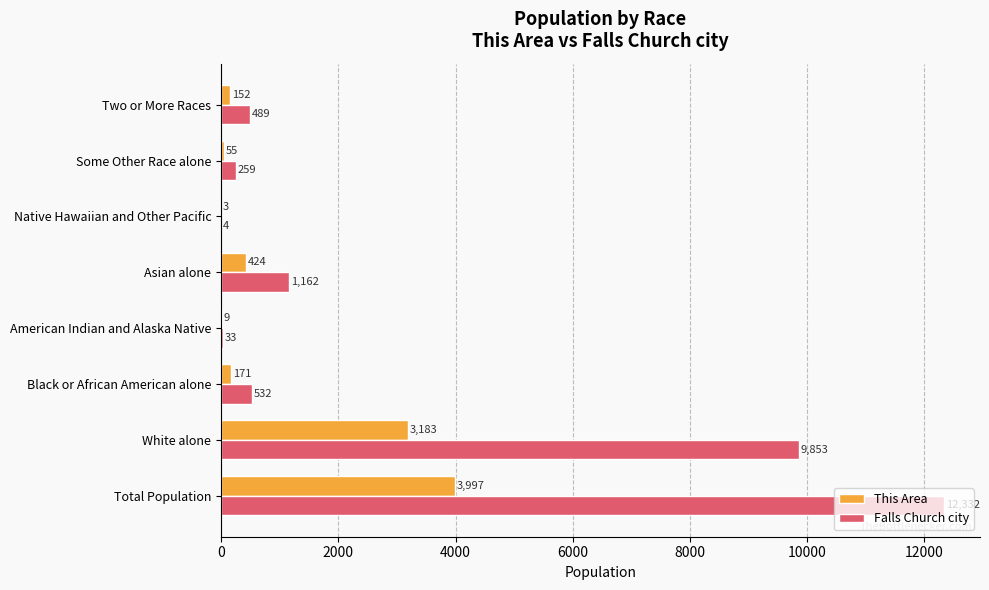

The value of Falls Church city at Two or More Races is 489. True or false?

True